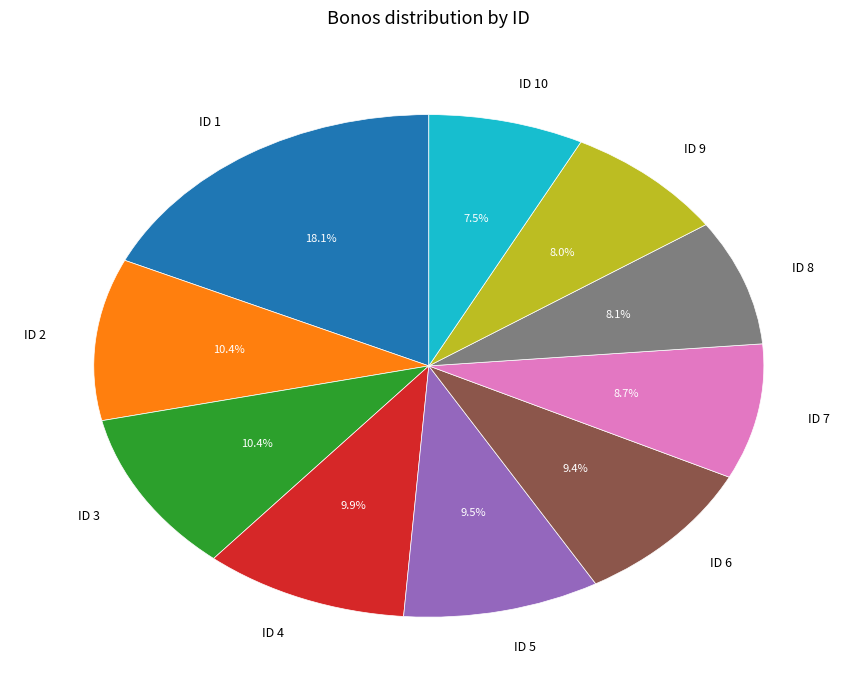

Is there any slice that represents more than half of the pie?

No